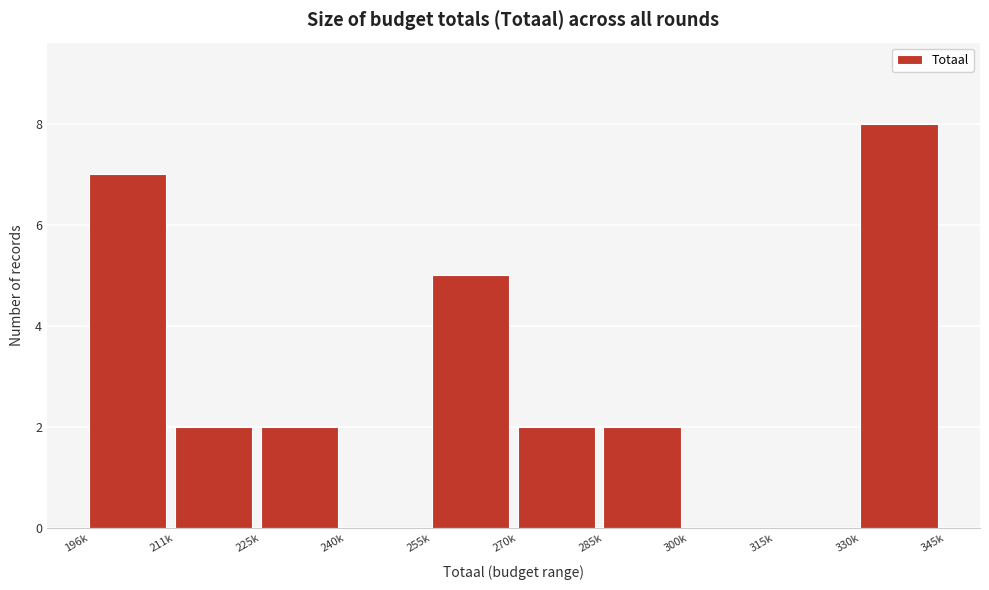

Reading left to right, what are all the values shown in this chart?

196k=7	211k=2	225k=2	240k=0	255k=5	270k=2	285k=2	300k=0	315k=0	330k=8